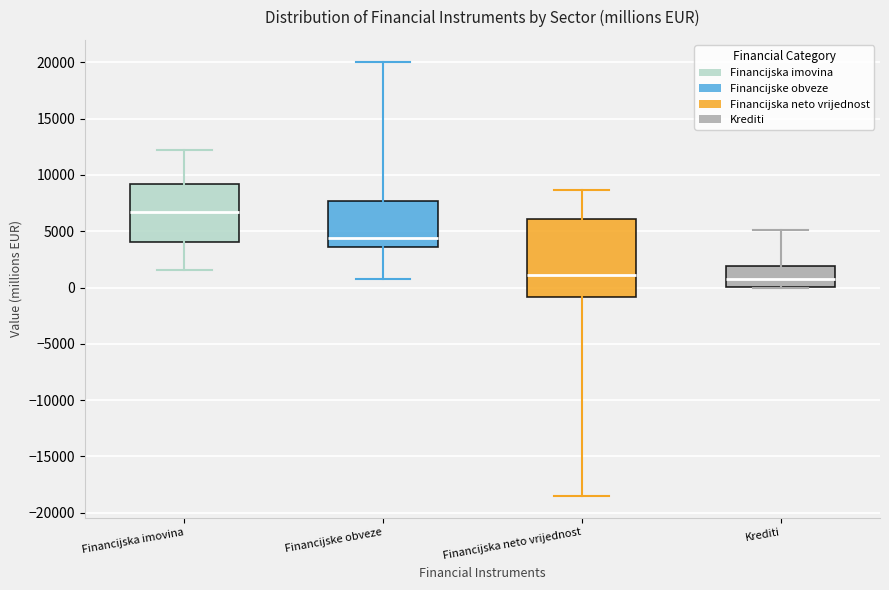

Which box is the tallest, from its lower edge to its upper edge?

Financijska neto vrijednost